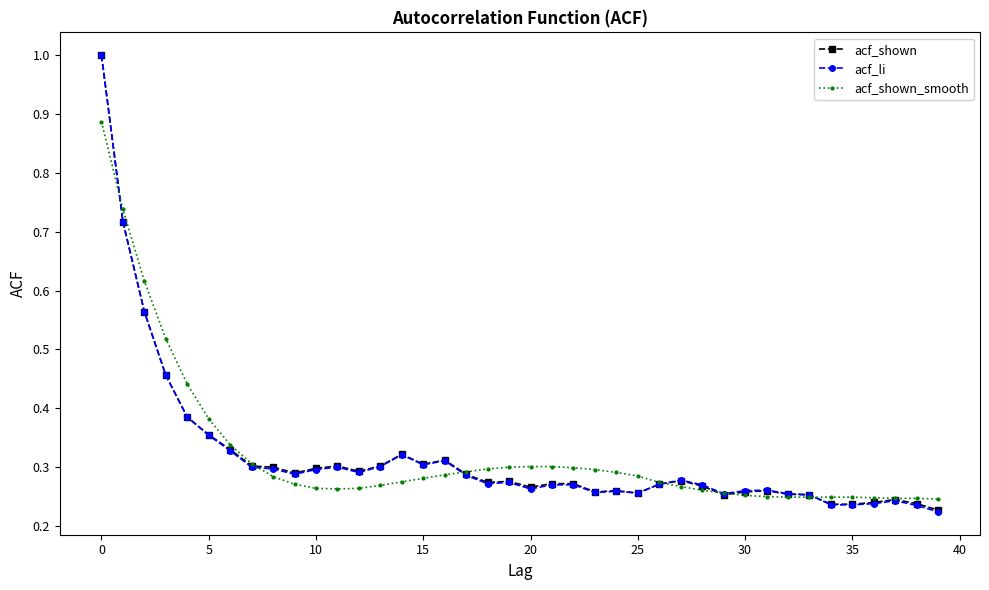

Which series has the widest spread of values?

acf_li